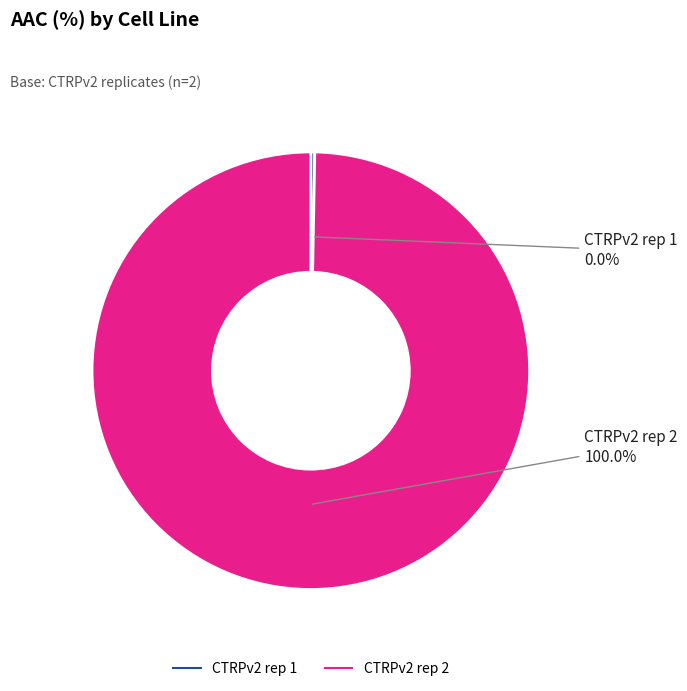

To the nearest percent, what is the average slice percentage?

50%